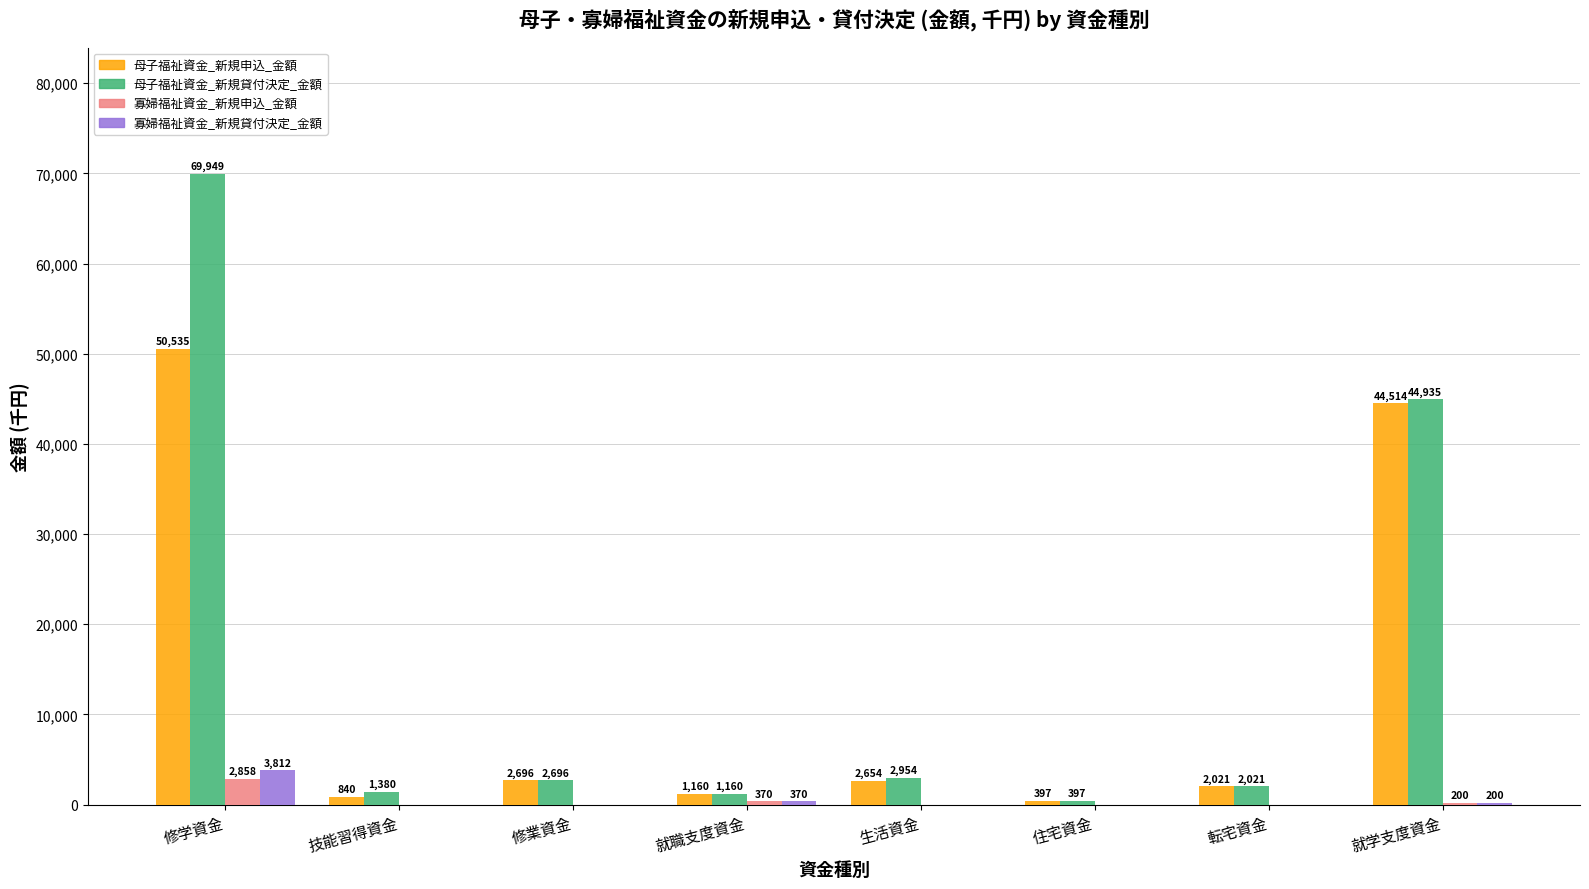

Reading right to left, extract all data points from this chart.

母子福祉資金_新規申込_金額: 44514	2021	397	2654	1160	2696	840	50535
母子福祉資金_新規貸付決定_金額: 44935	2021	397	2954	1160	2696	1380	69949
寡婦福祉資金_新規申込_金額: 200	0	0	0	370	0	0	2858
寡婦福祉資金_新規貸付決定_金額: 200	0	0	0	370	0	0	3812